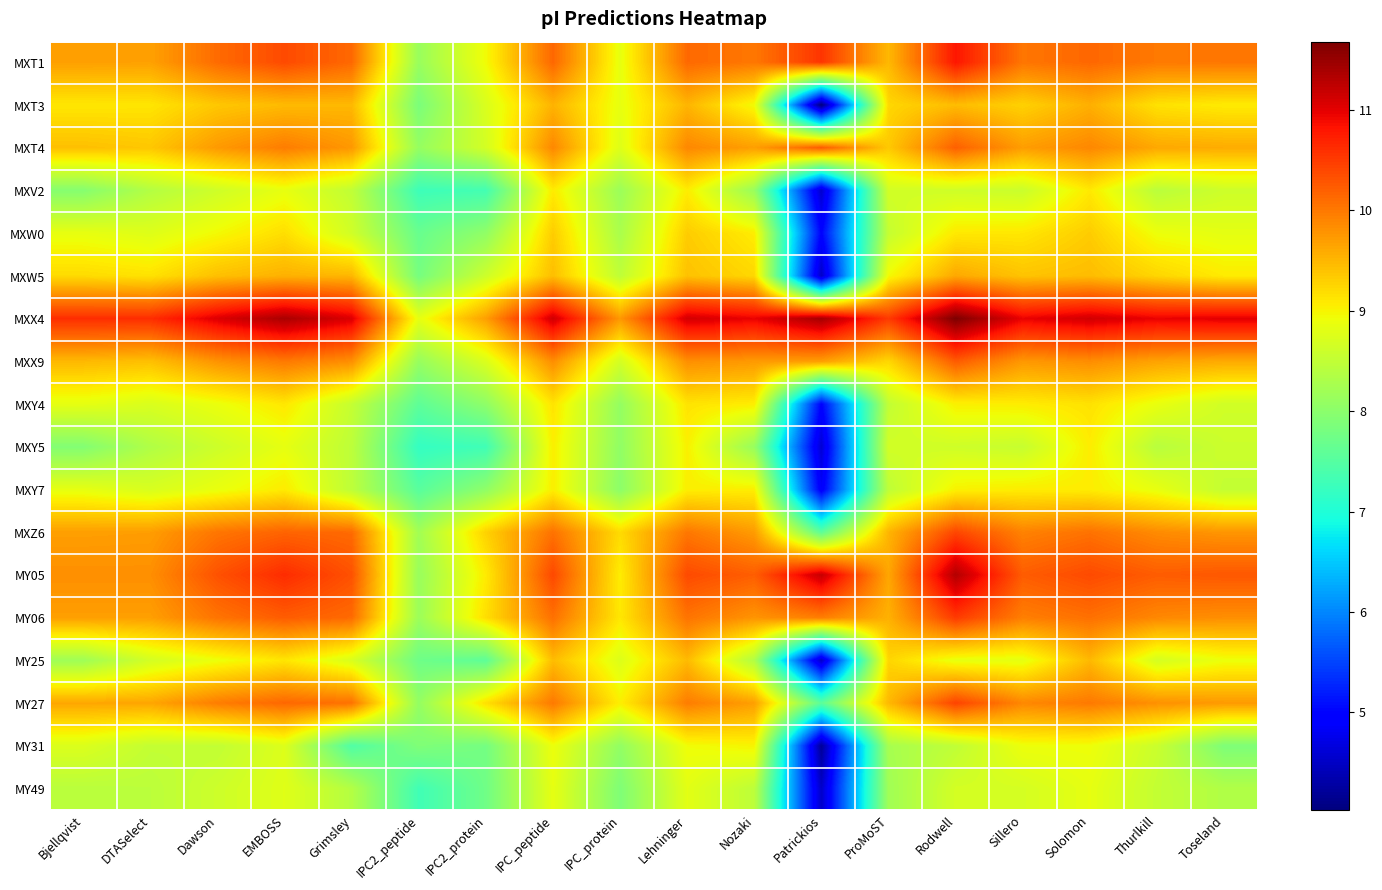

Which series has the largest total across all categories?

MXX4